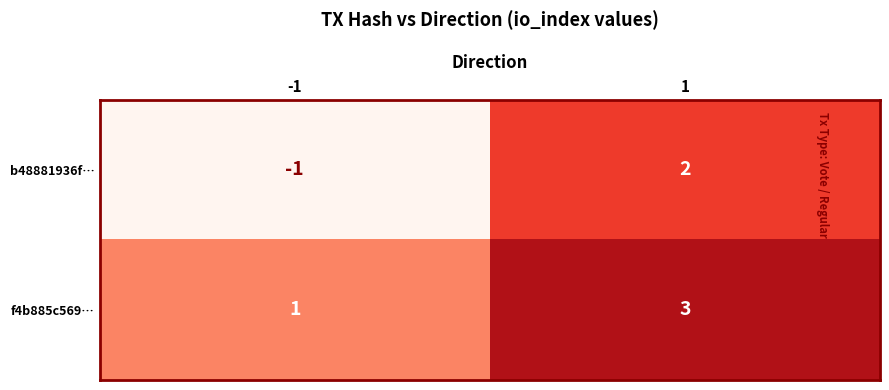

List the labels in order of f4b885c569… value, largest first.

1, -1